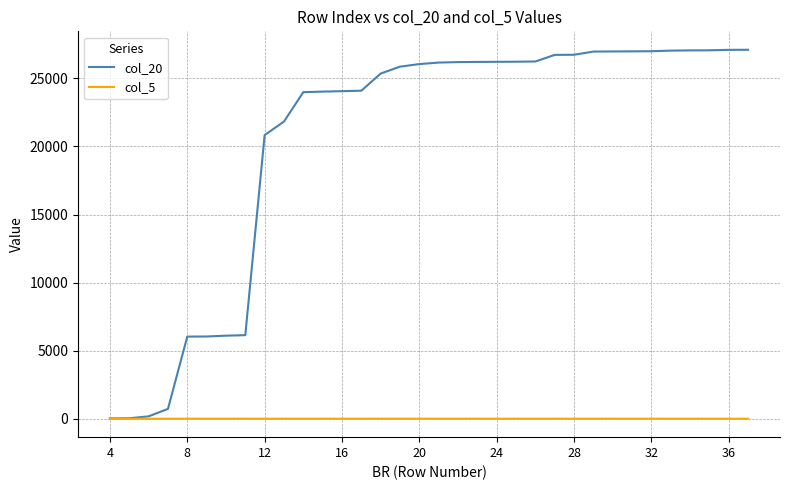

List the series in order of their overall mean, lowest first.

col_5, col_20